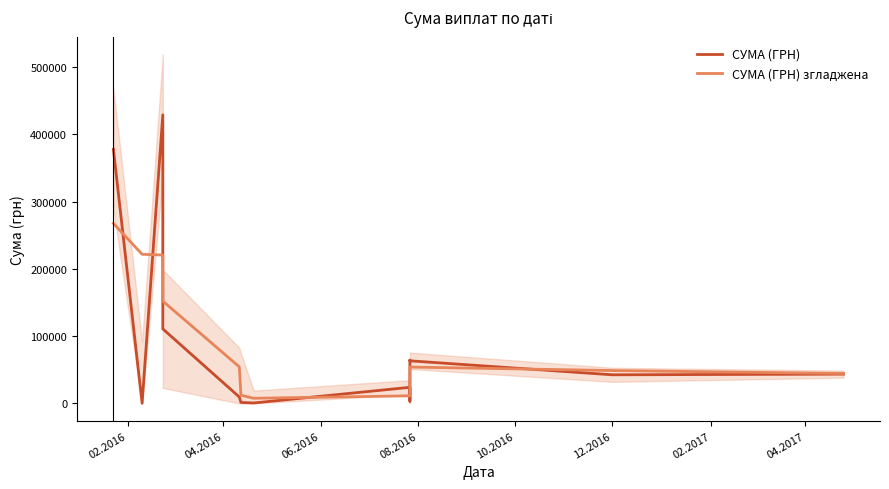

What is the total value across all series at 12.2016?

91515.3